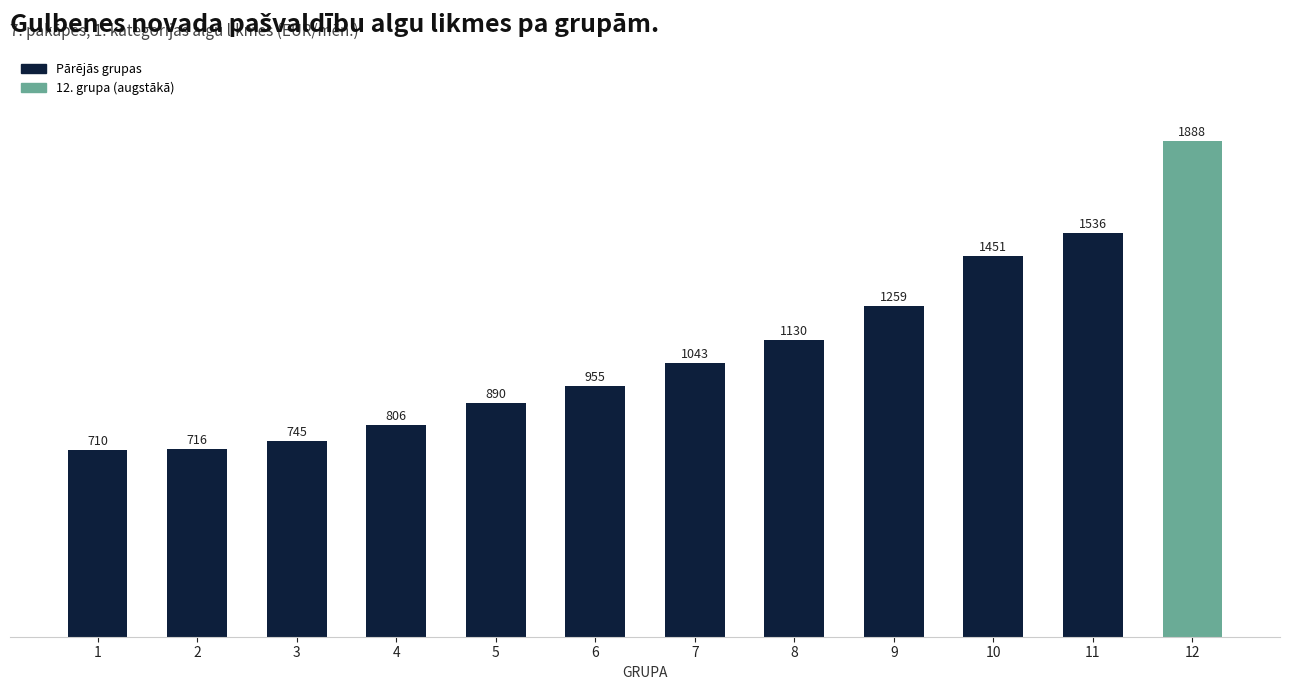

Which label corresponds to the smallest value in the chart?

1